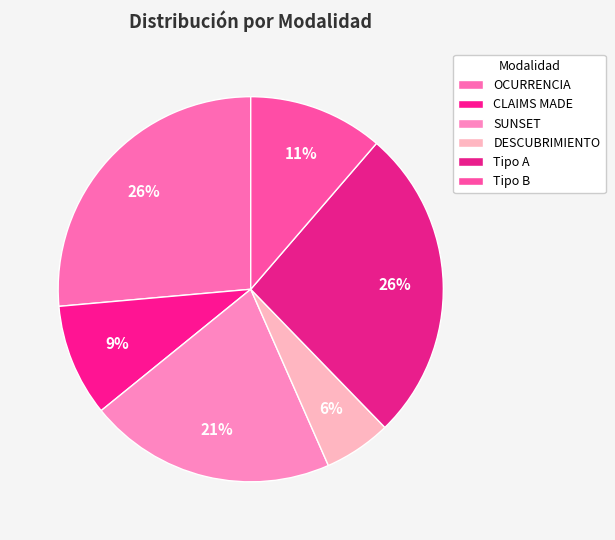

What is the total percentage of OCURRENCIA and CLAIMS MADE?

35.8%